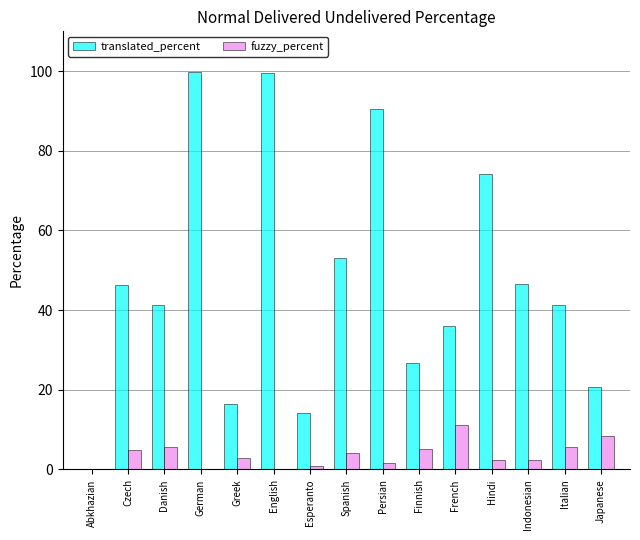

Which series changed the most between Abkhazian and Finnish?

translated_percent